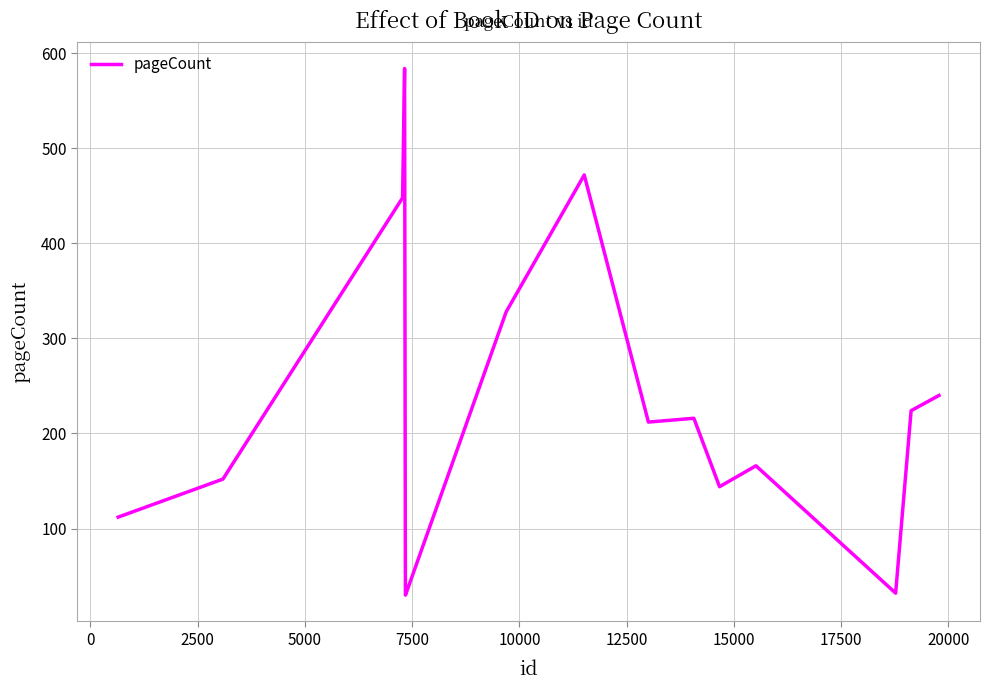

What is the greatest value displayed?

584